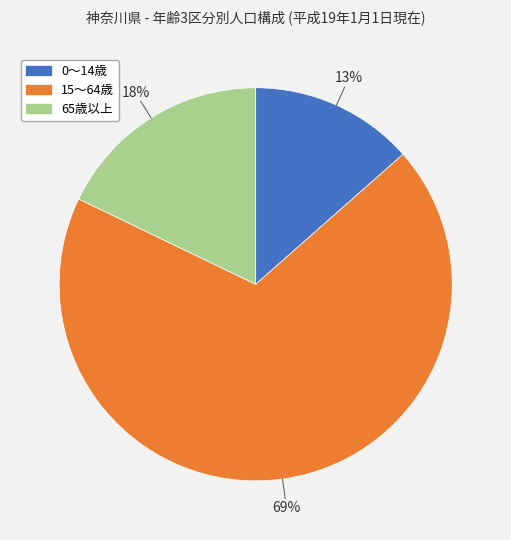

What percentage is the 0～14歳 slice, to the nearest percent?

13%